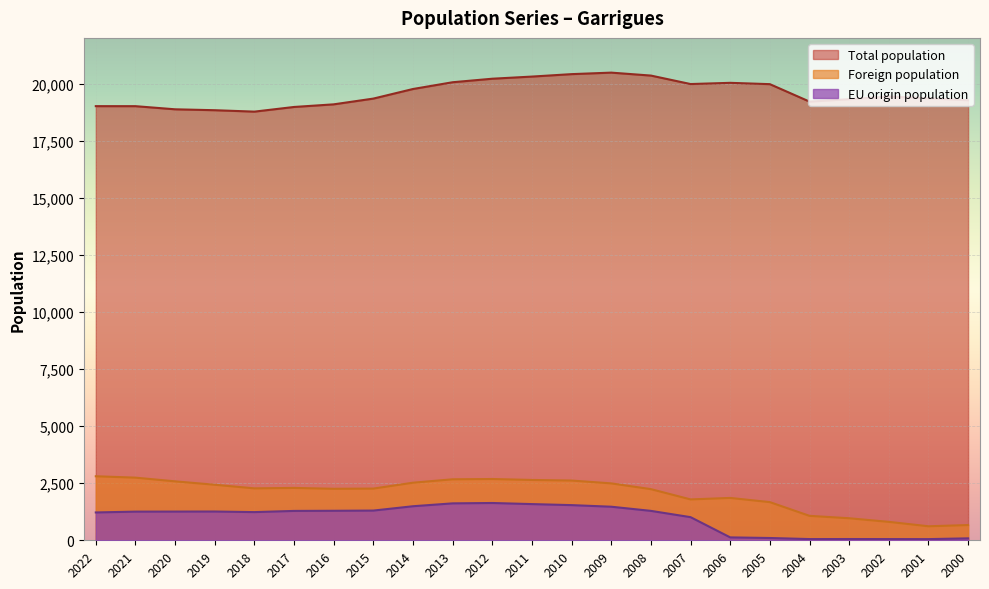

What is the maximum value shown in the chart?

20479